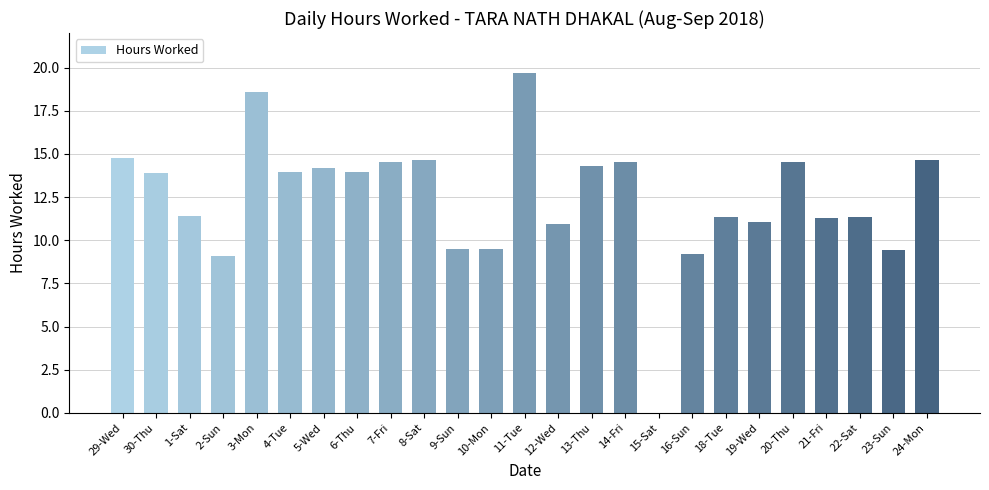

At which label does the data first exceed 13?

29-Wed